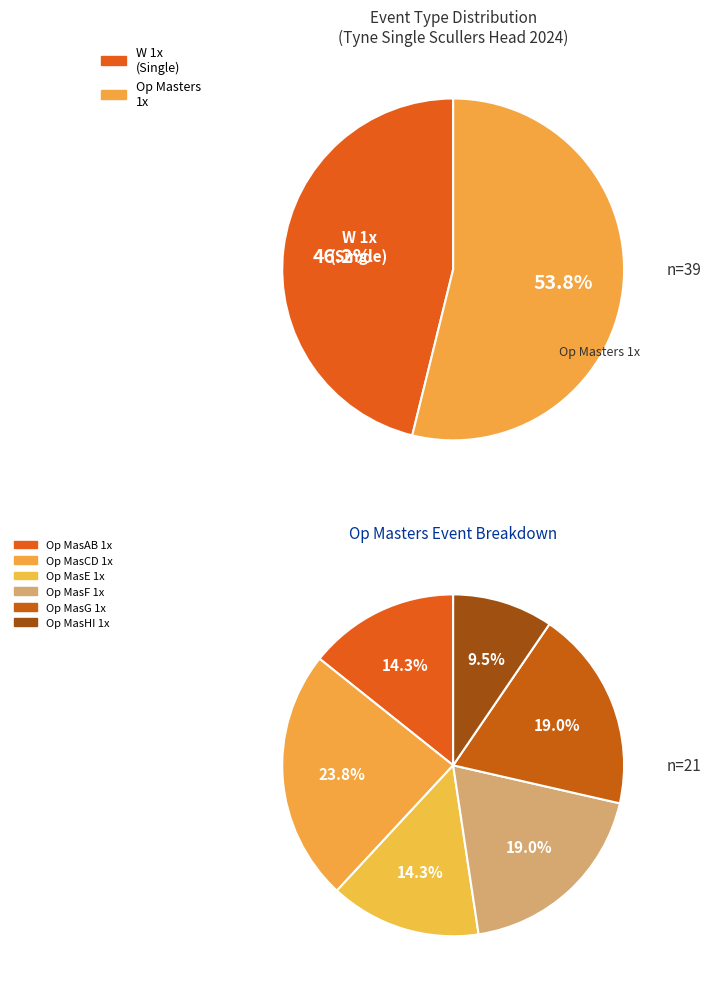

Does Op MasCD 1x account for over 50% of the chart?

No